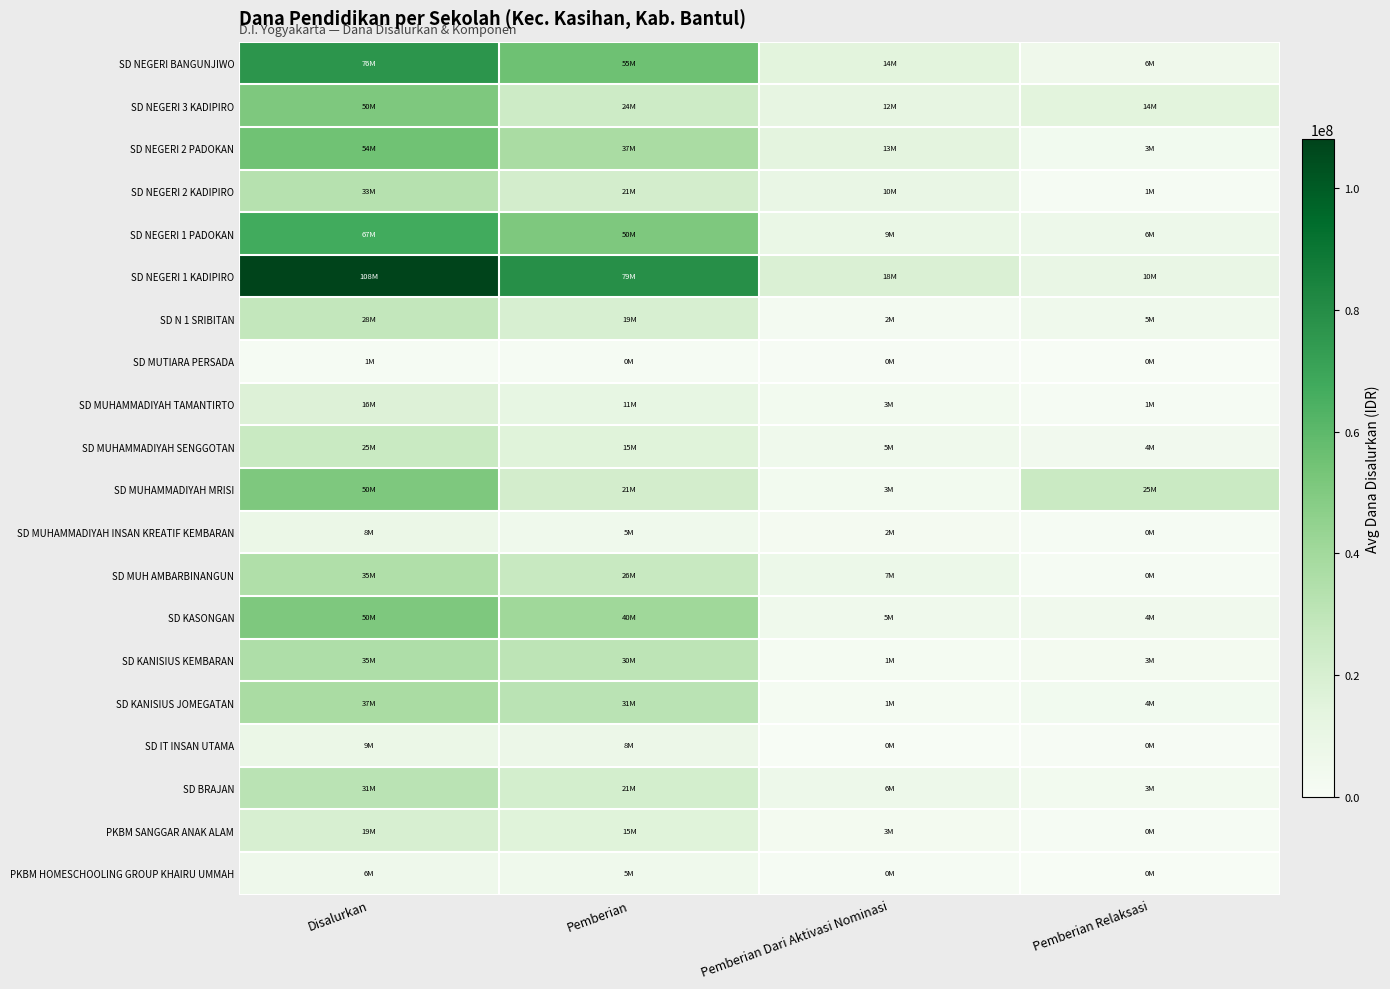

Count the number of data series in this chart.

20